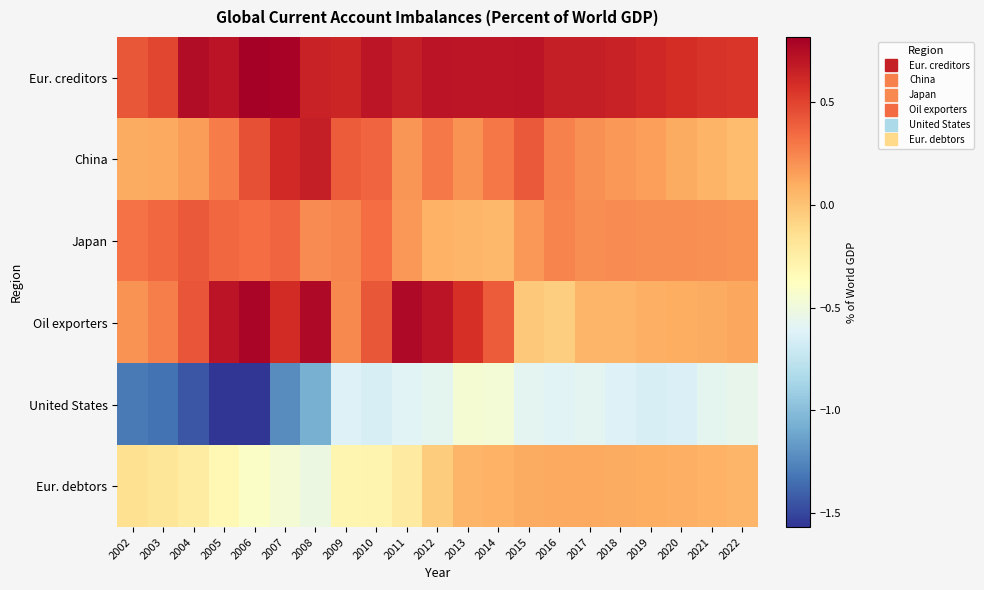

How many categories are shown in the chart?

21